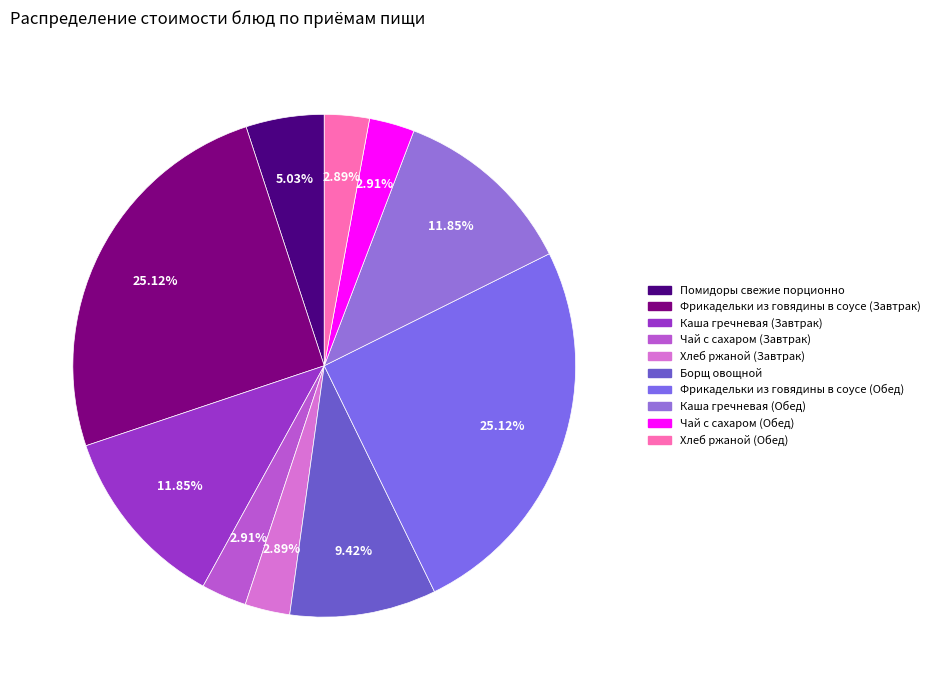

Is the sum of Чай с сахаром (Обед) and Помидоры свежие порционно greater than half?

No